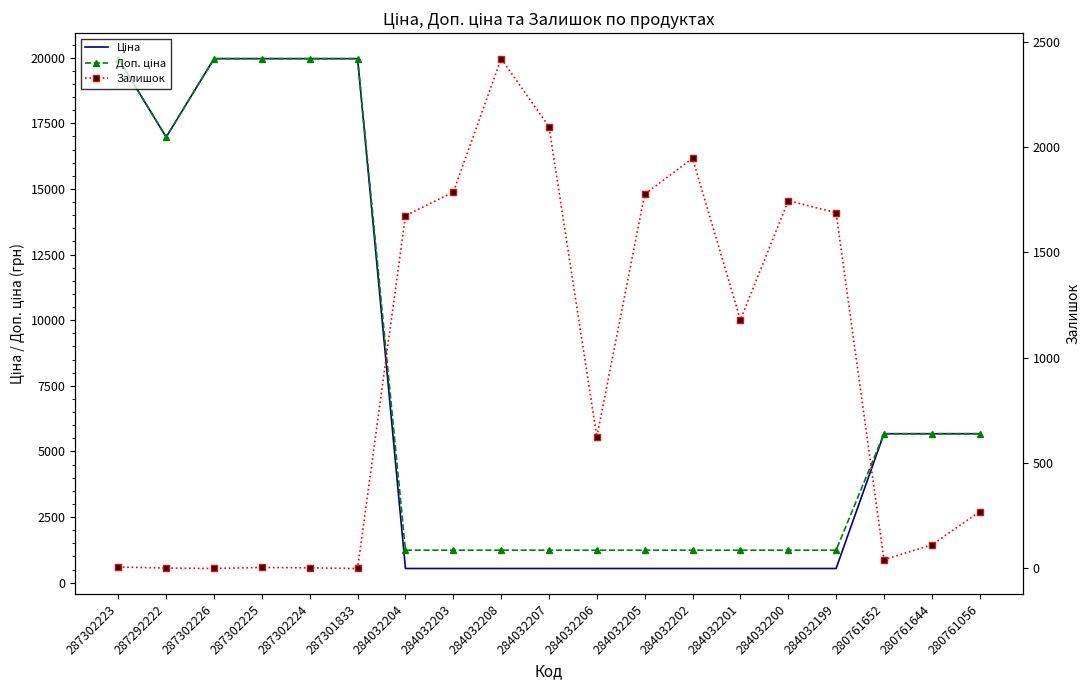

Which series has the largest range (max minus min)?

Ціна